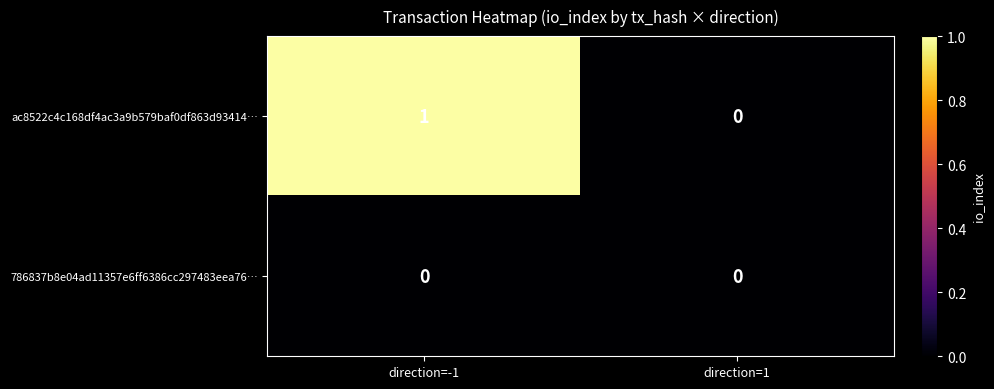

Reading right to left, extract all data points from this chart.

ac8522c4c168df4ac3a9b579baf0df863d93414…: direction=1=0	direction=-1=1
786837b8e04ad11357e6ff6386cc297483eea76…: direction=1=0	direction=-1=0